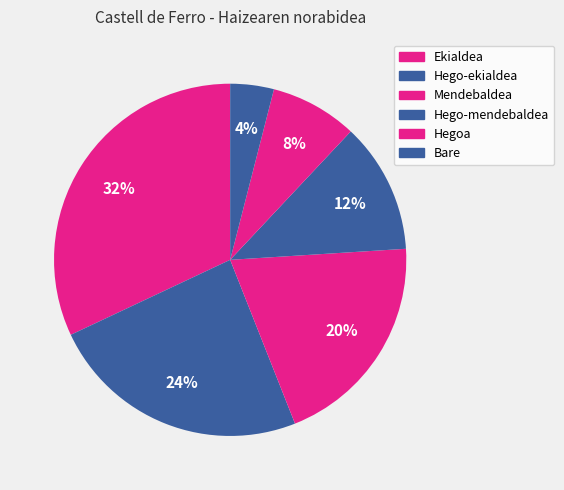

How many segments does this pie chart have?

6